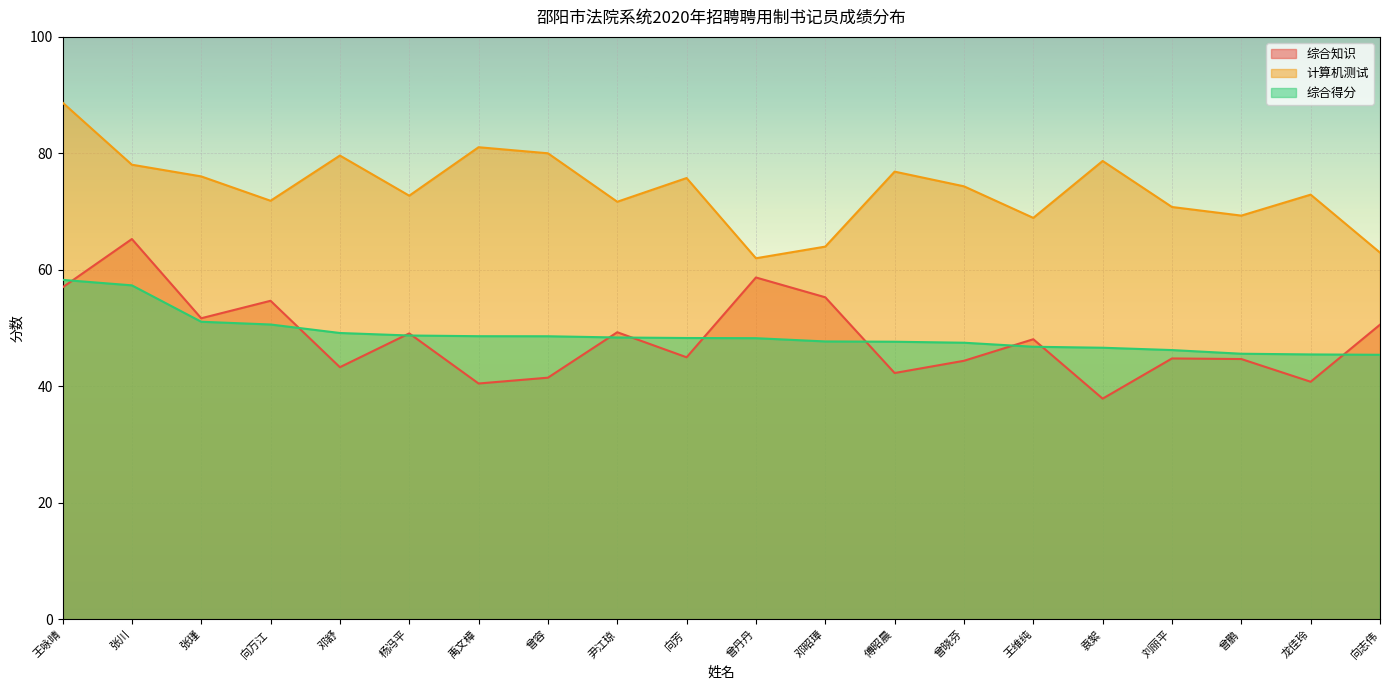

At 曾晓芬, list the series in order from smallest to largest.

综合知识, 综合得分, 计算机测试